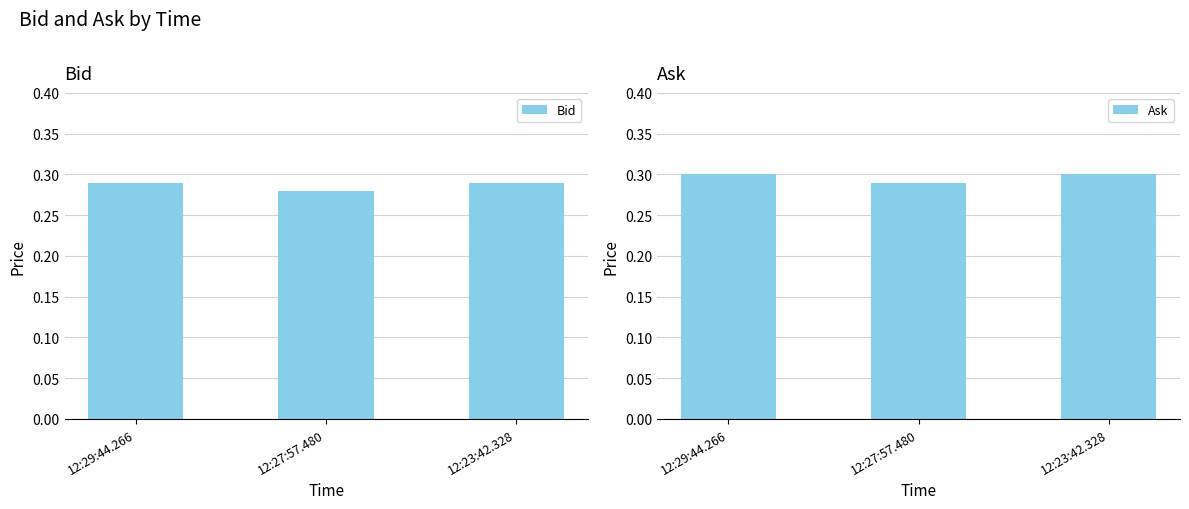

Reading left to right, transcribe all the data shown in this chart.

Bid: 0.3	0.3	0.3
Ask: 0.3	0.3	0.3